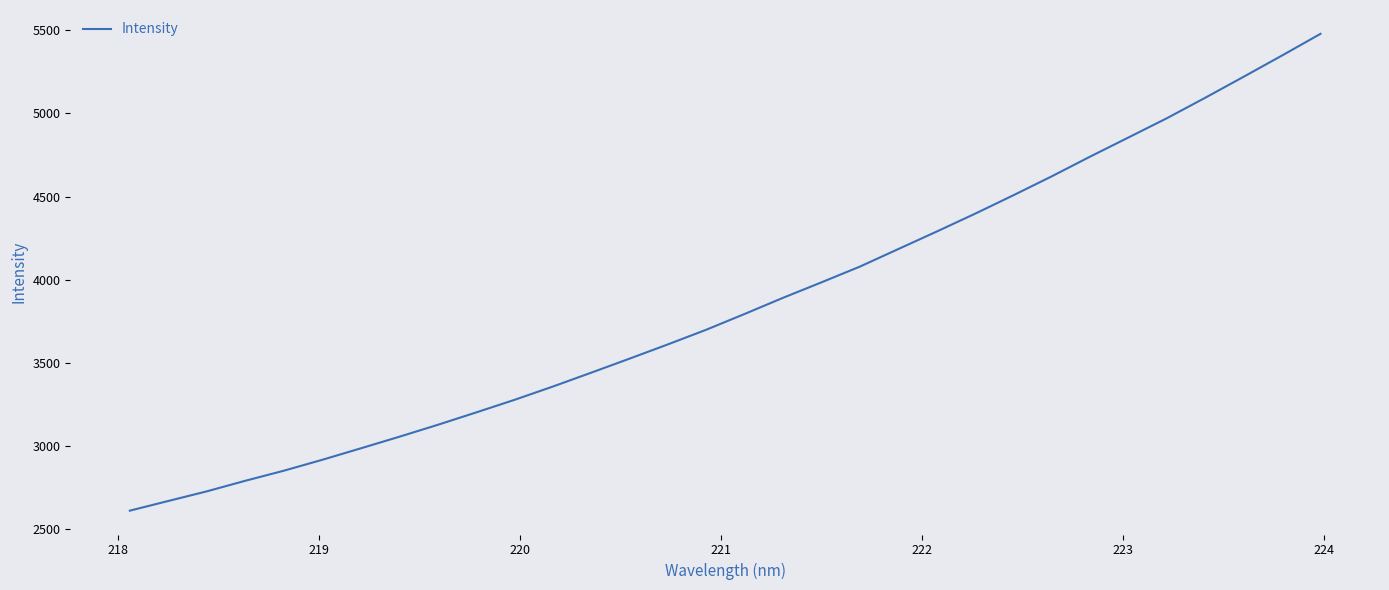

What is the smallest value displayed?

2611.5